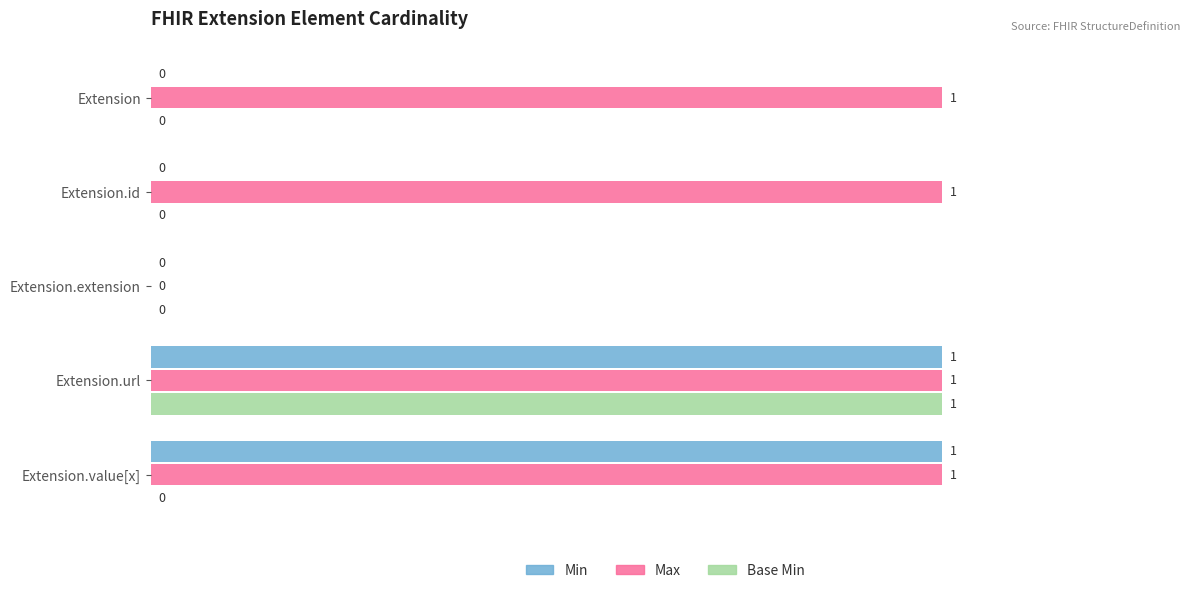

The value of Max at Extension.id is 1. True or false?

True